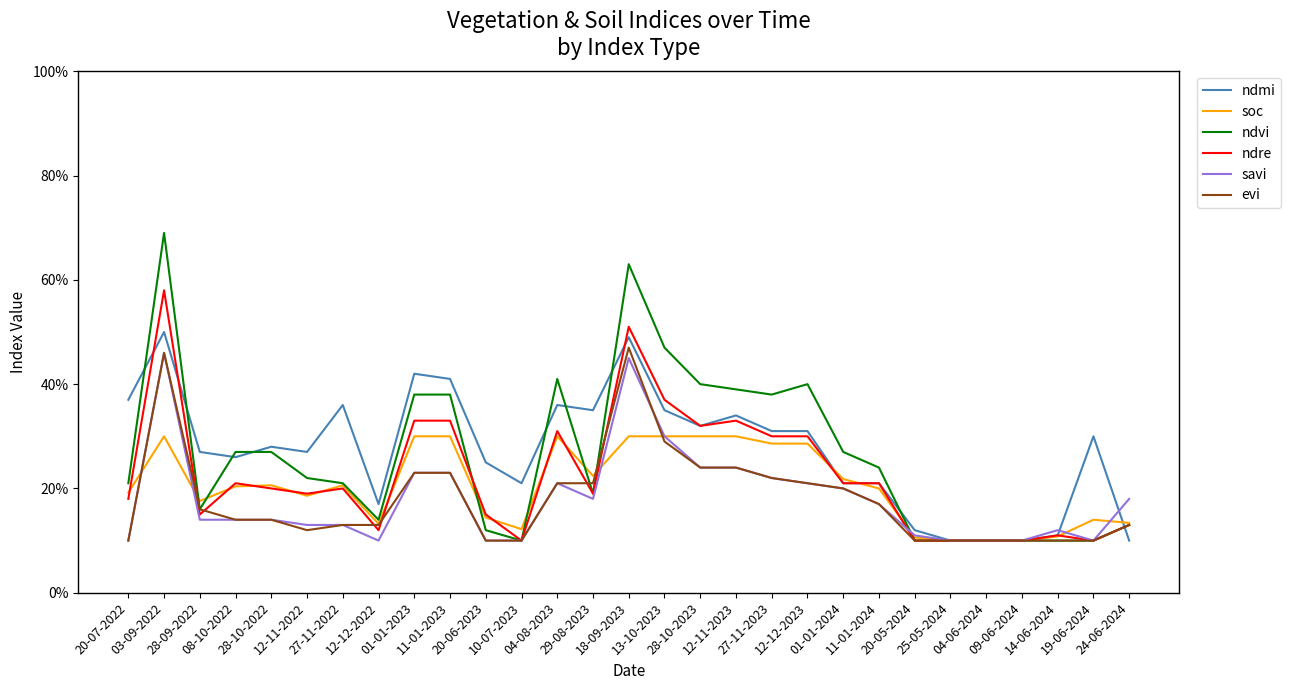

What are all the series names shown in the legend?

ndmi, soc, ndvi, ndre, savi, evi